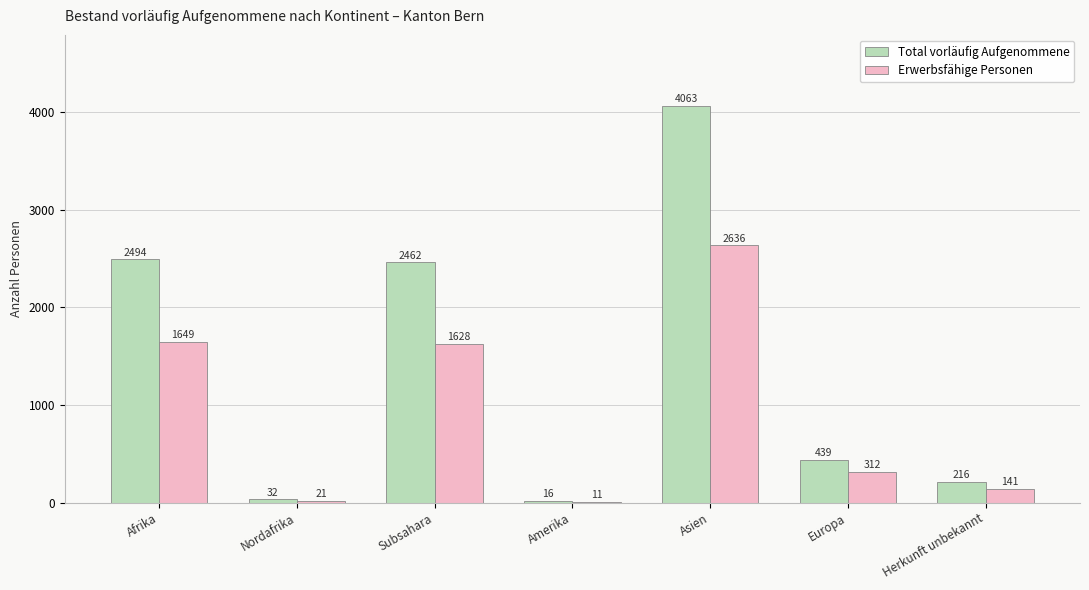

What is the sum of the Total vorläufig Aufgenommene values at Nordafrika and Subsahara?

2494